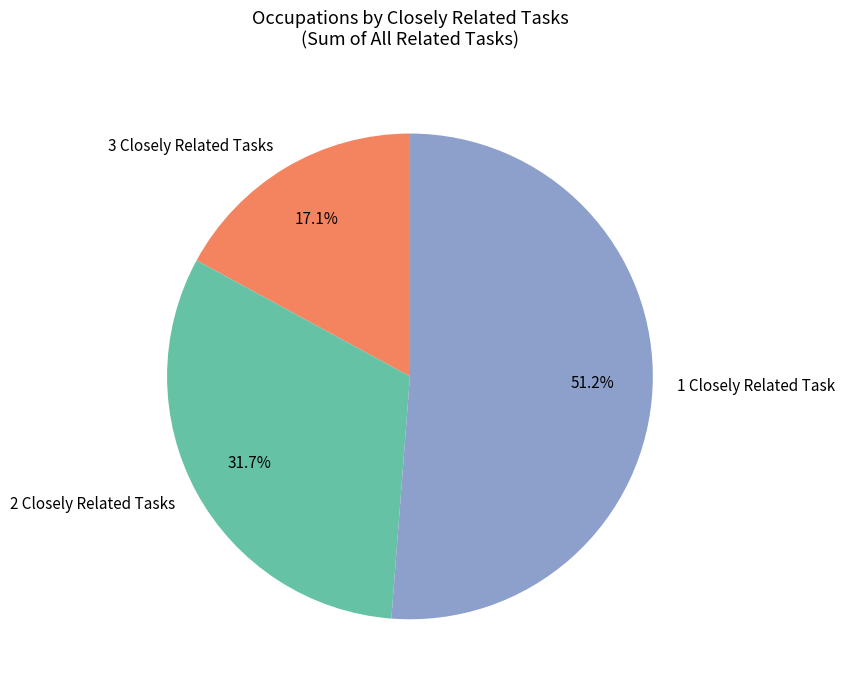

Does 1 Closely Related Task represent more than half of the total?

Yes